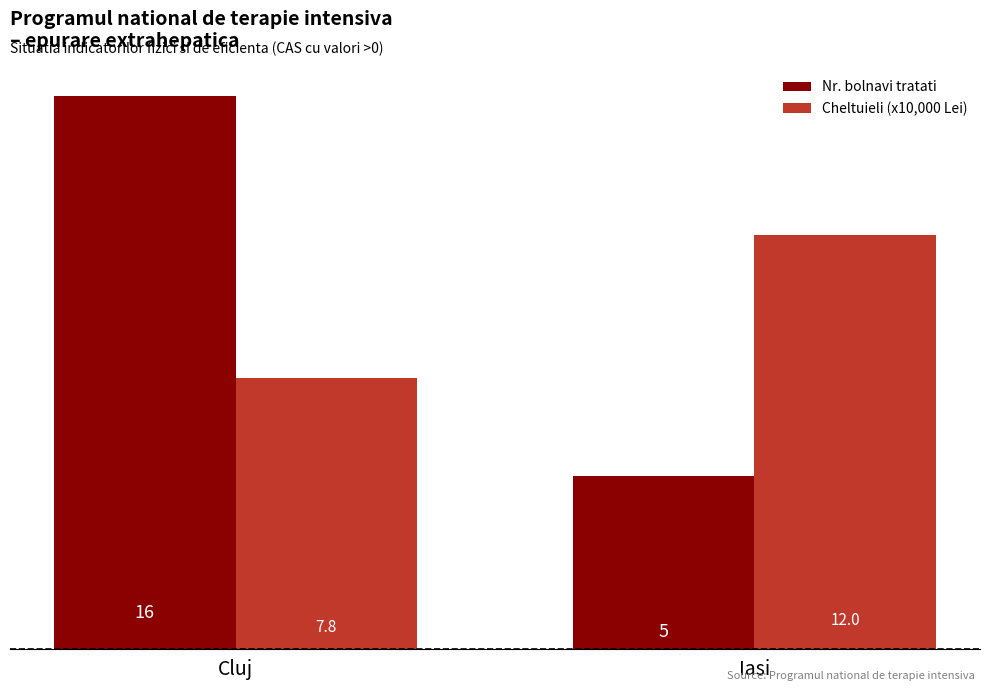

List the series in order of their overall mean, highest first.

Nr. bolnavi tratati, Cheltuieli (x10,000 Lei)